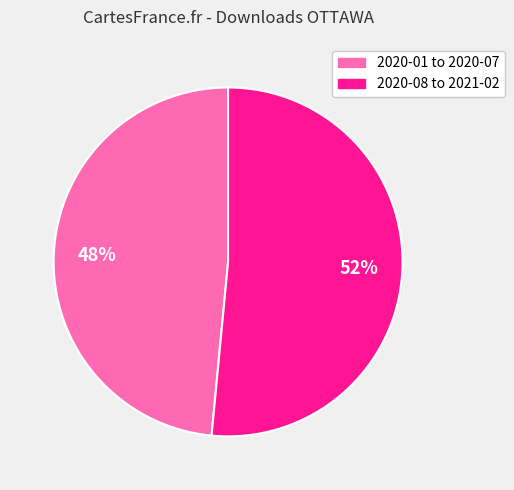

Is there a majority slice in this chart?

Yes